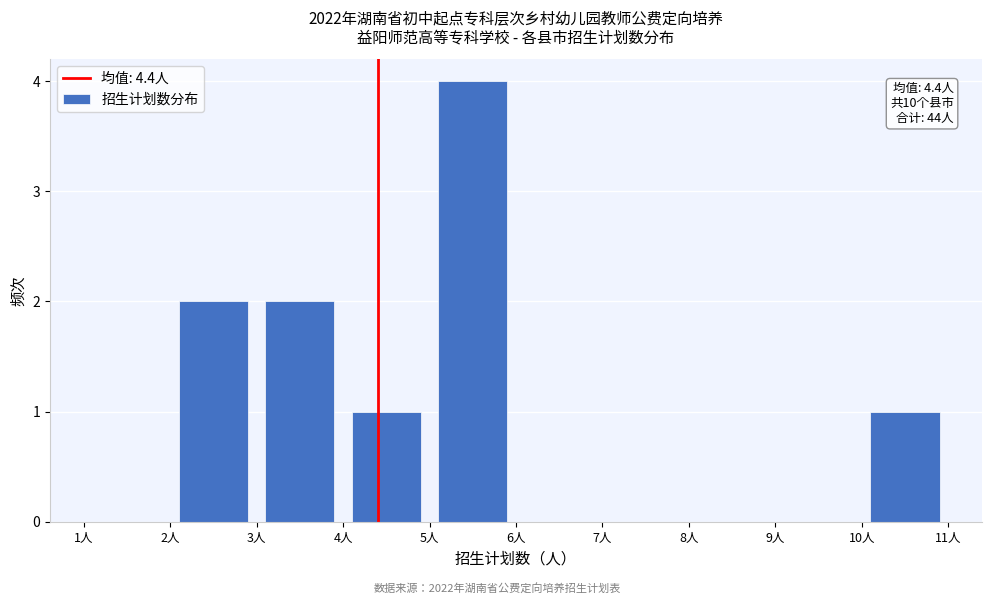

Over which range of the x-axis is the bar tallest?

5 to 6